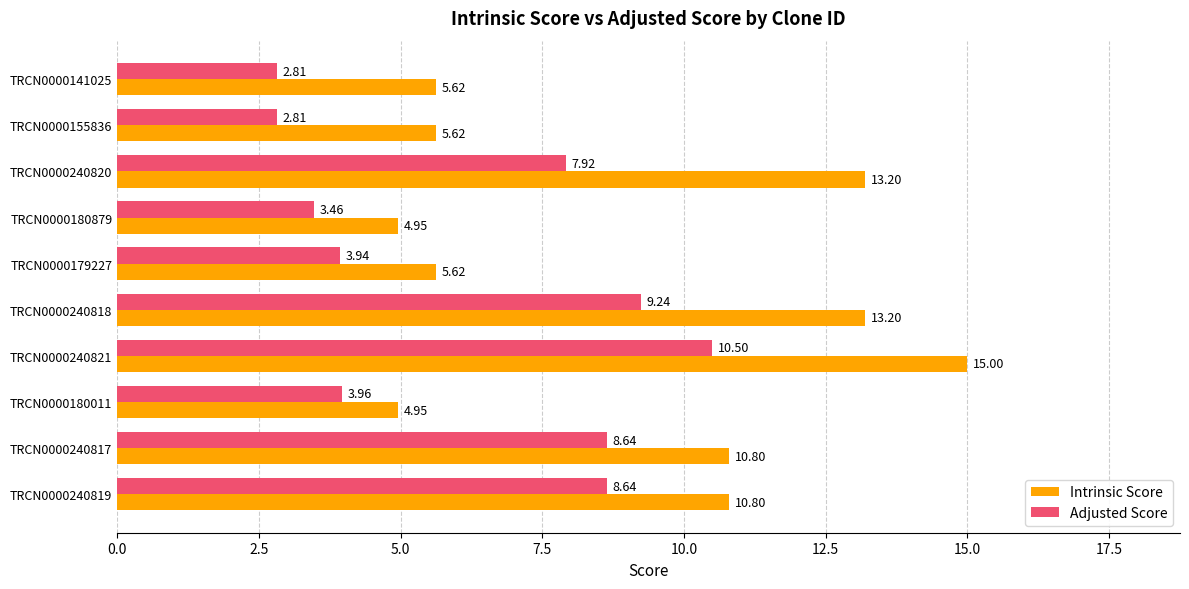

What is the average value of the Adjusted Score series?

6.2